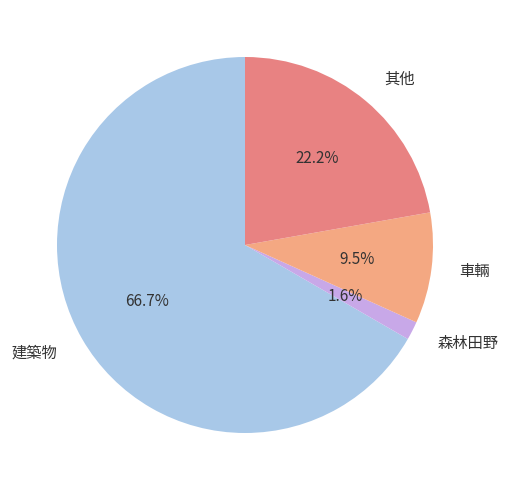

Which category accounts for the majority?

建築物